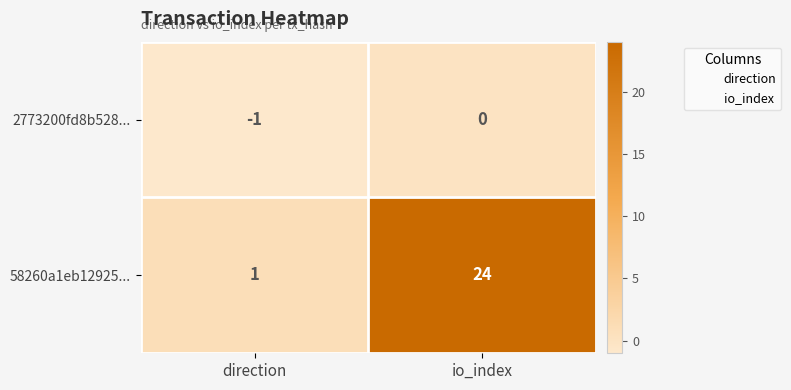

Which series has the largest range (max minus min)?

58260a1eb12925...